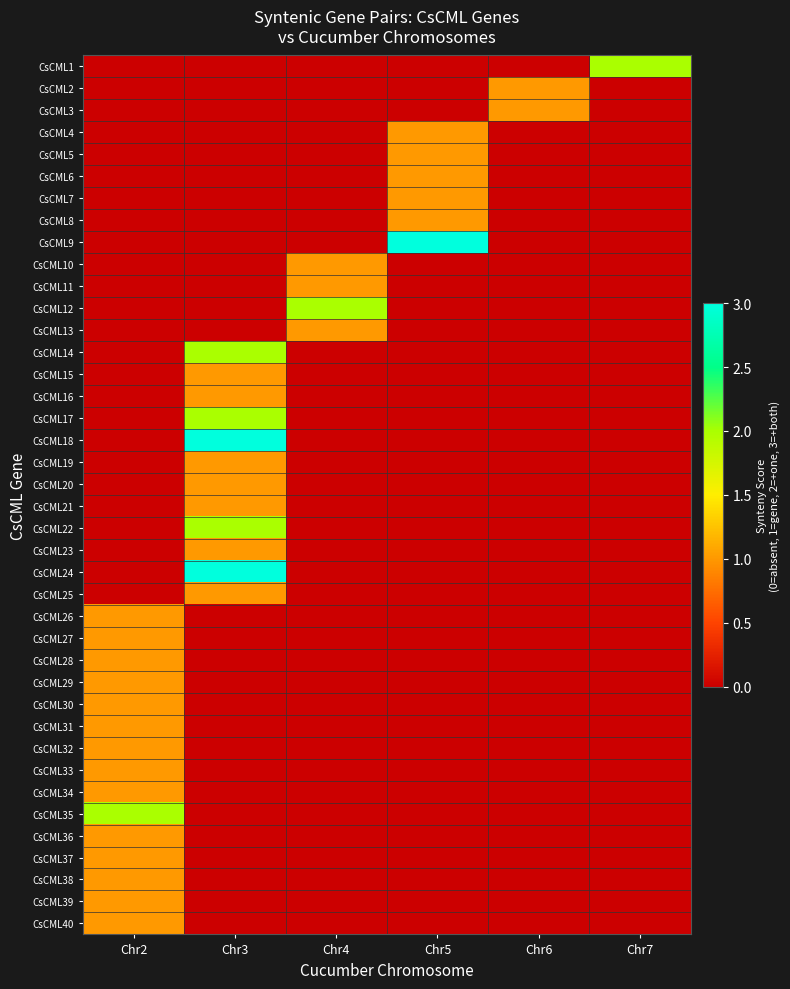

Which series has the largest total across all categories?

CsCML9